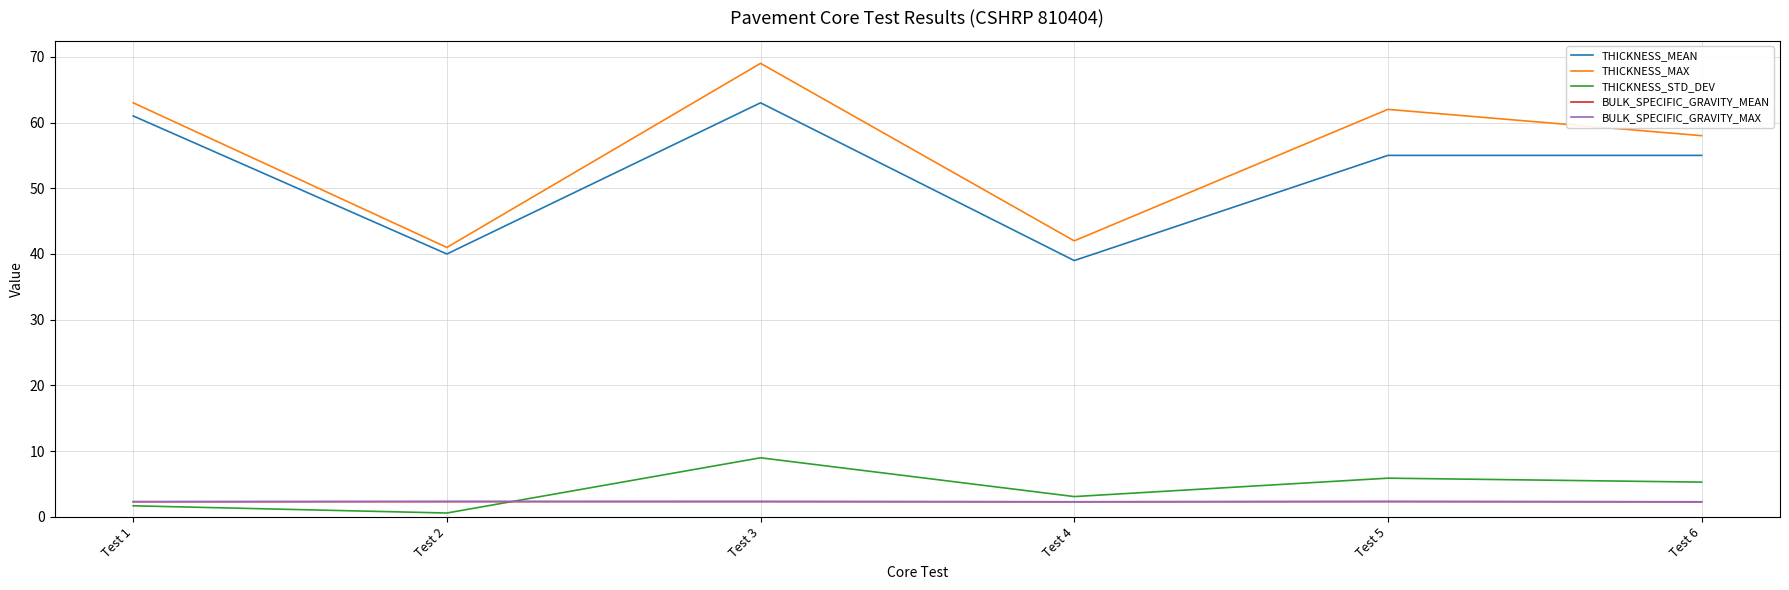

Which series has the largest range (max minus min)?

THICKNESS_MAX